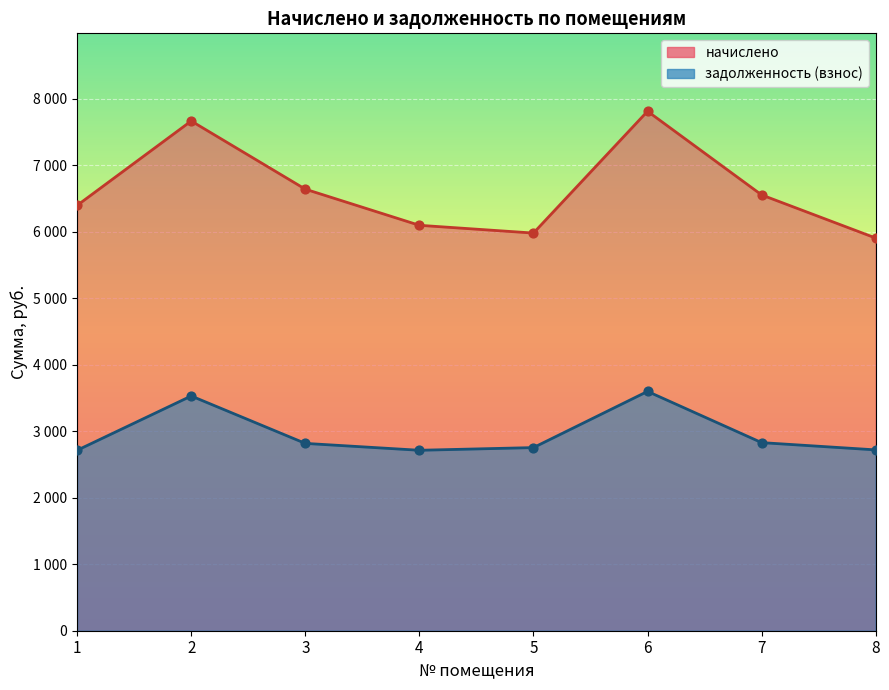

Which series contains the highest Y value?

начислено